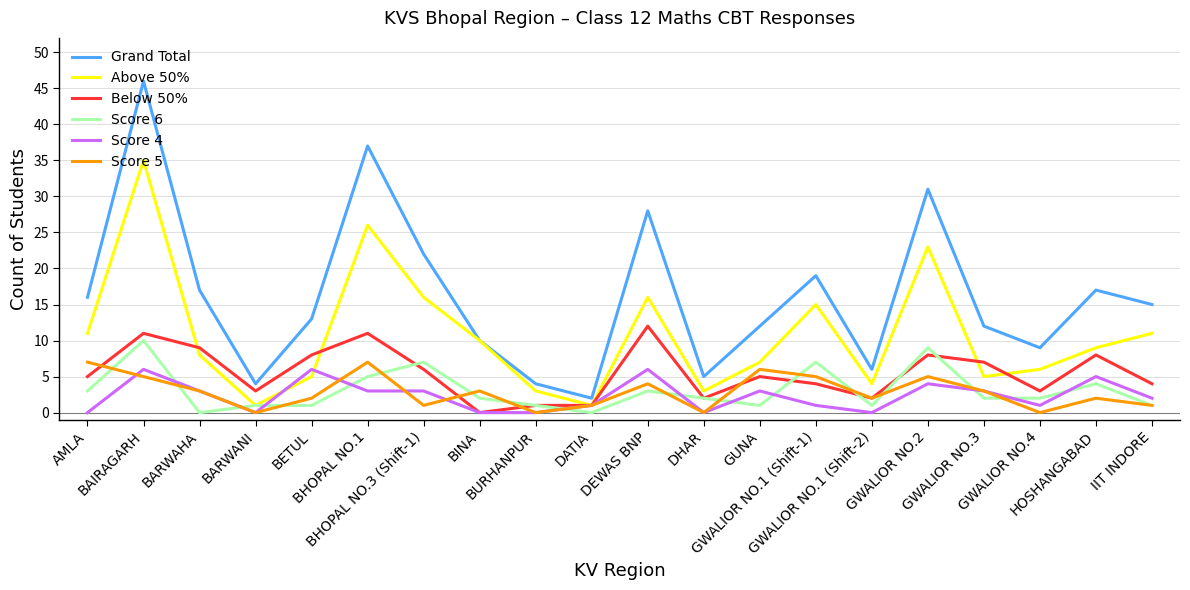

Which series has the largest total across all categories?

Grand Total